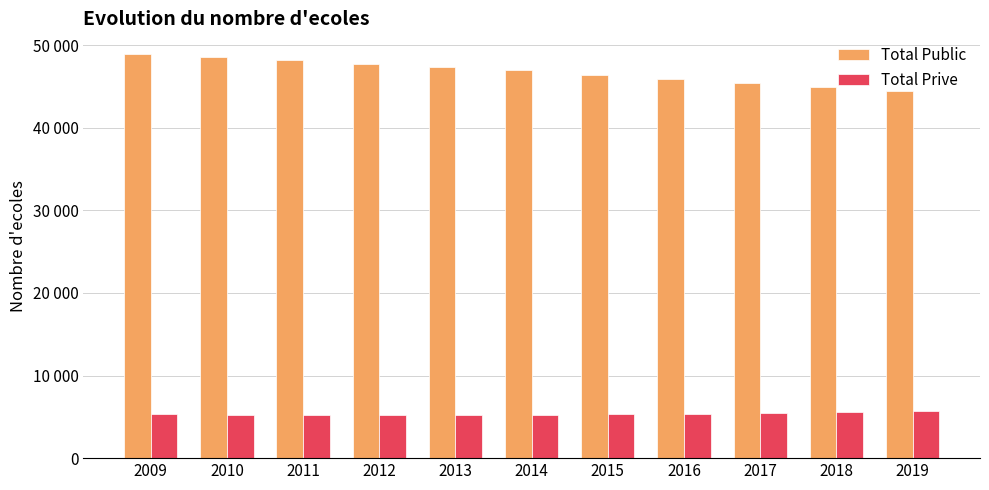

List the series in order of their peak value, lowest first.

Total Prive, Total Public